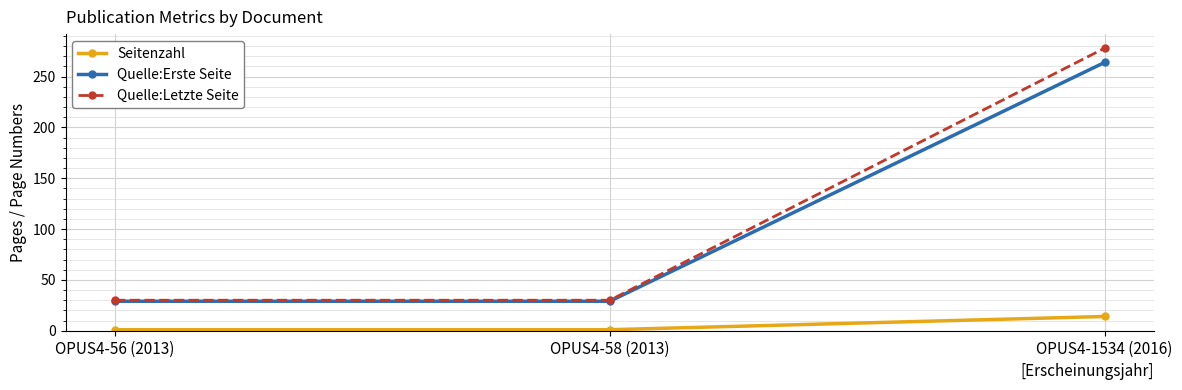

What is the label of the 3rd point from the right?

OPUS4-56 (2013)